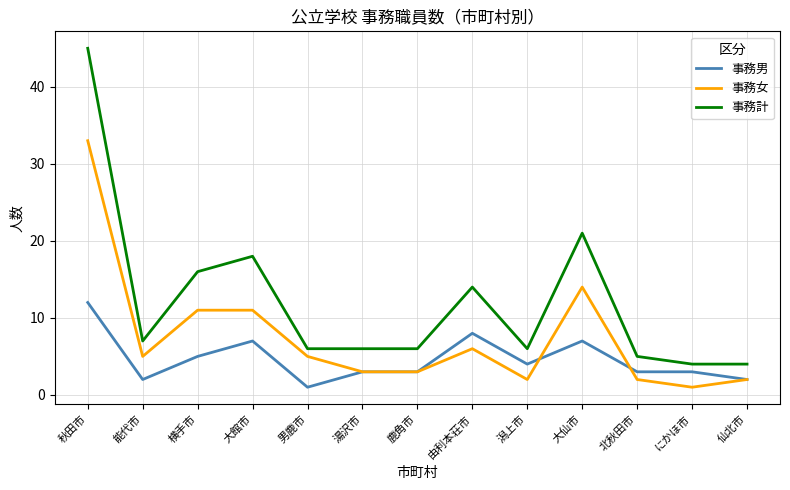

At which category is the sum across all series the highest?

秋田市